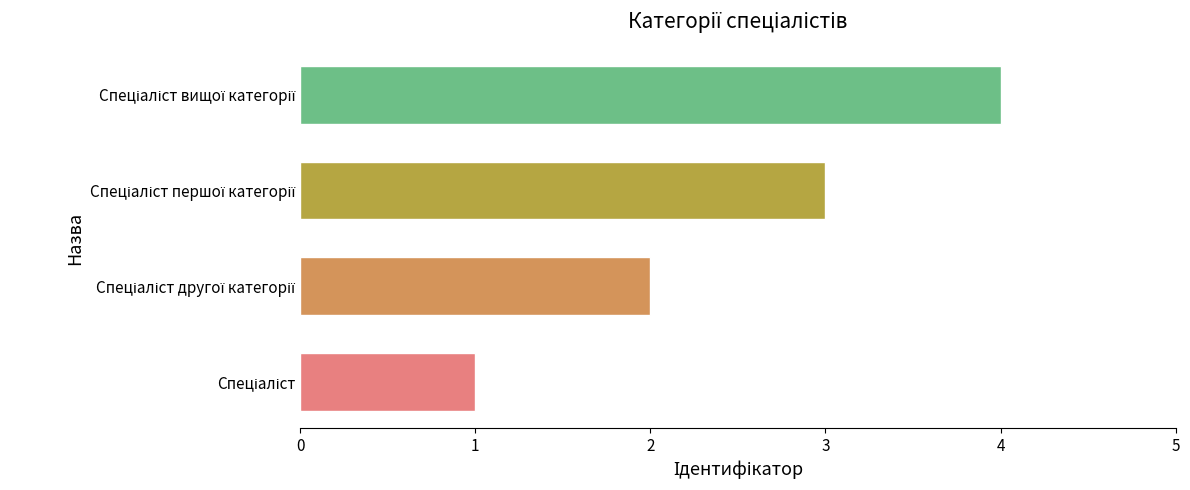

What is the greatest value displayed?

4